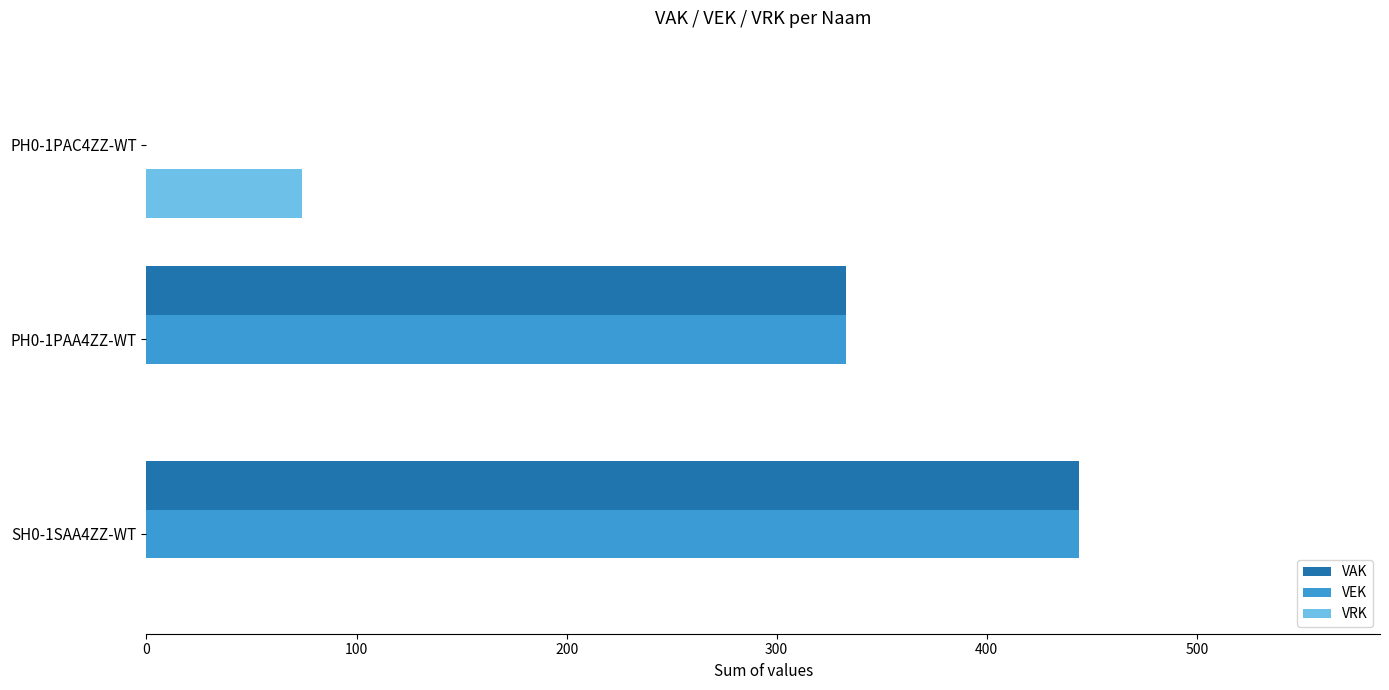

At which label does VAK reach its peak?

SH0-1SAA4ZZ-WT